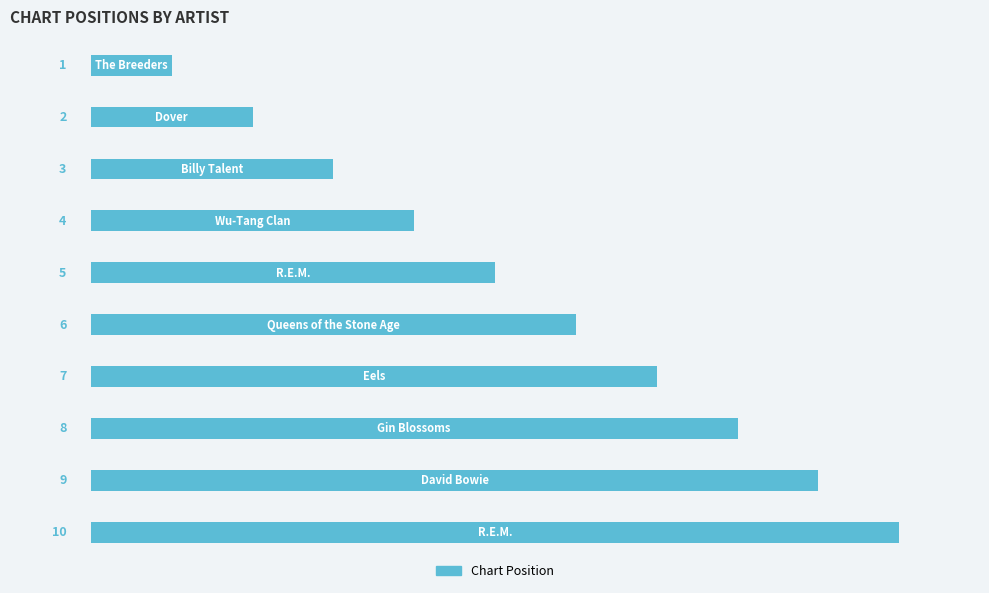

What is the maximum value shown in the chart?

10